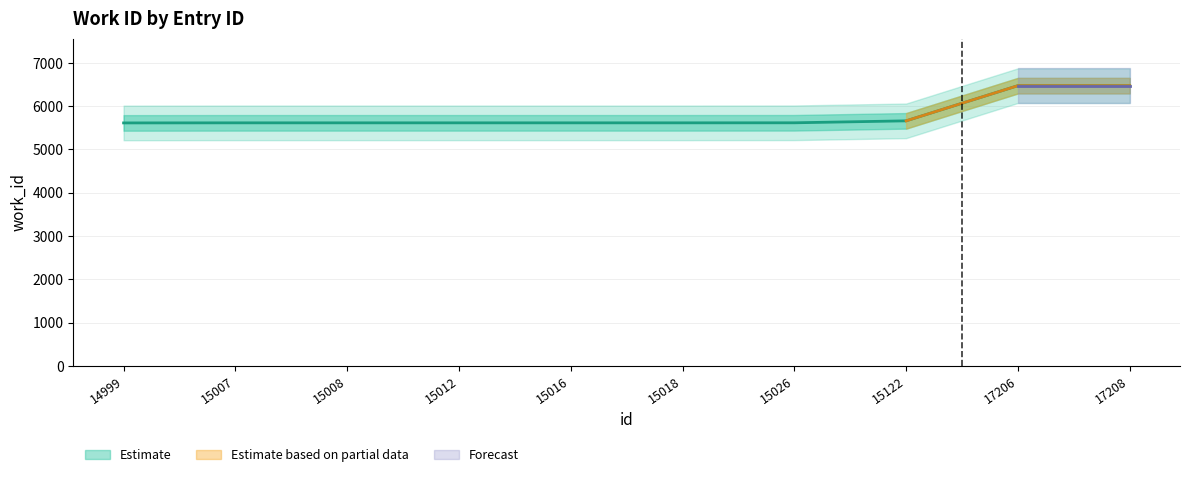

How many values exceed 5614?

4